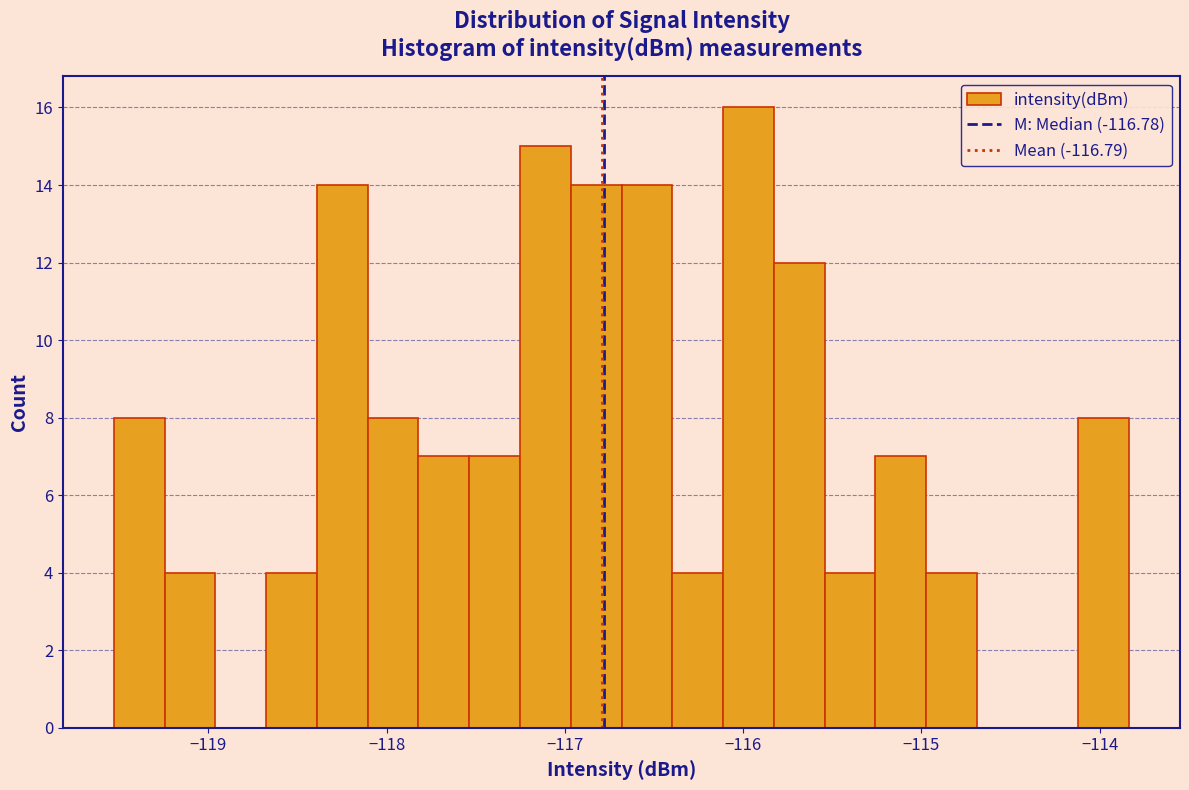

Read against the x-axis, roughly where is the centre of the tallest bar?

-116.0